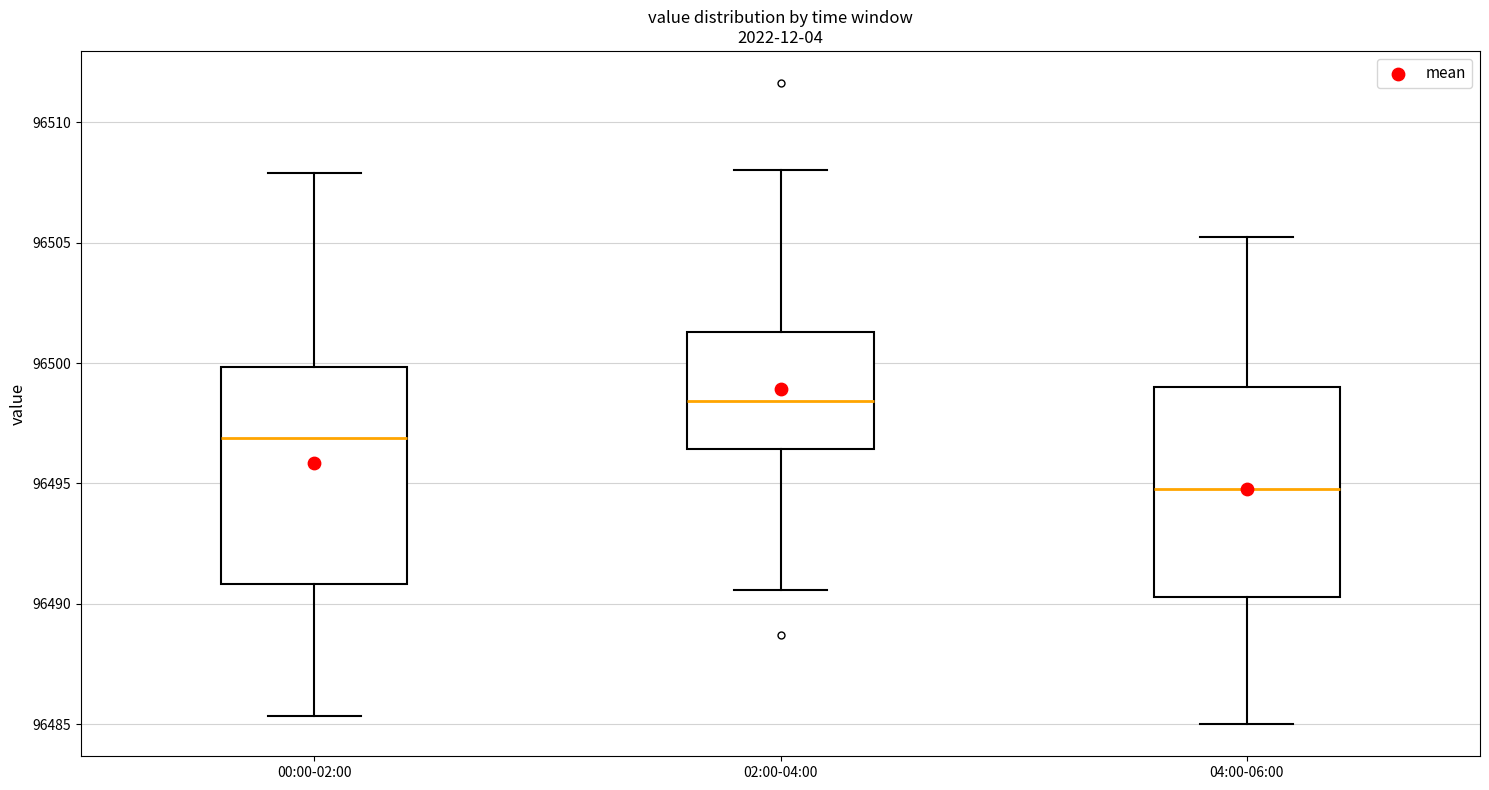

Reading left to right, read every box against the y-axis: the position of its median line, the range the box covers, and the ends of its whiskers. The values are not printed on the chart, so give them approximately, as read against the axis.

00:00-02:00: median 96497.0, box 96491.0 to 96500.0, whiskers 96485.5 to 96508.0
02:00-04:00: median 96498.5, box 96496.5 to 96501.5, whiskers 96490.5 to 96508.0
04:00-06:00: median 96495.0, box 96490.5 to 96499.0, whiskers 96485.0 to 96505.5